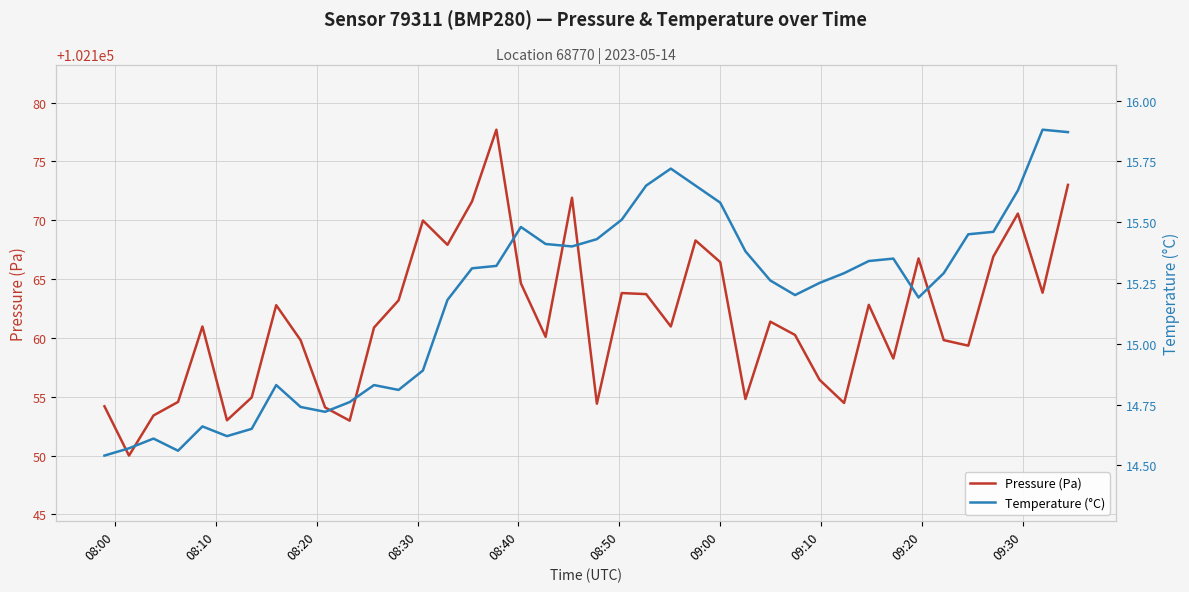

How many interior local valleys does the Temperature (°C) series have?

7